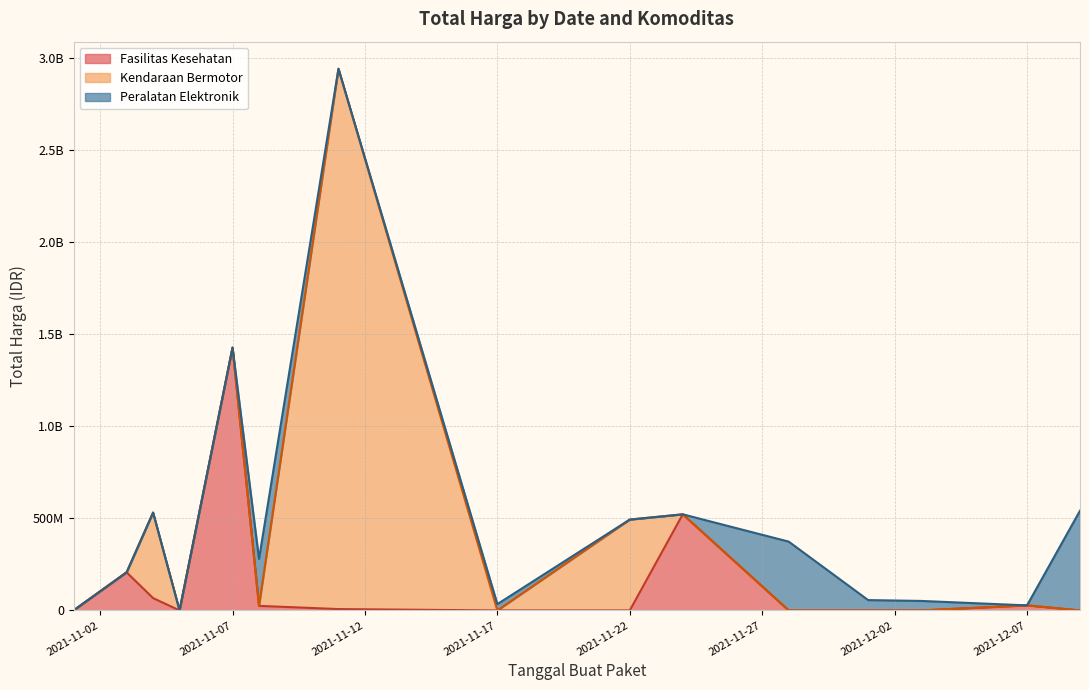

What is the difference between the maximum and second lowest values in the Kendaraan Bermotor series?

2892122000